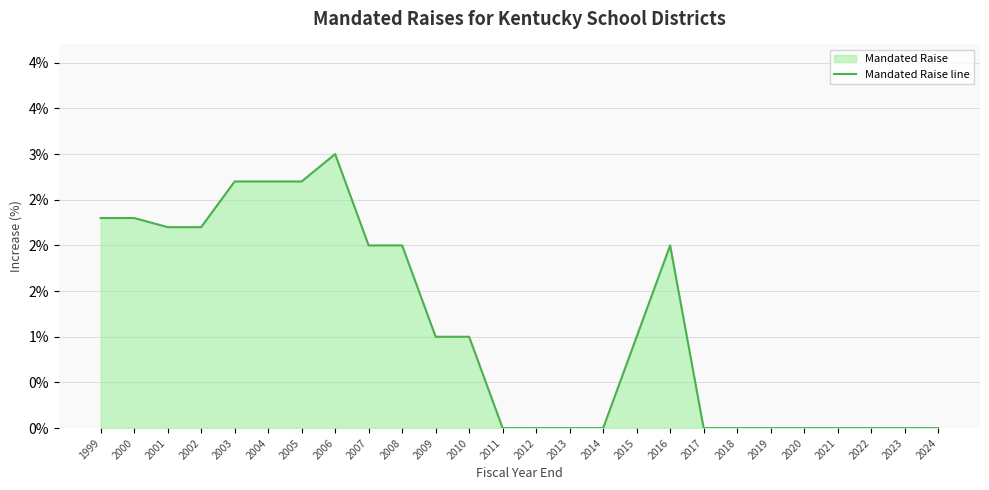

List the labels in order of value, smallest first.

2011, 2012, 2013, 2014, 2017, 2018, 2019, 2020, 2021, 2022, 2023, 2024, 2009, 2010, 2015, 2007, 2008, 2016, 2001, 2002, 1999, 2000, 2003, 2004, 2005, 2006